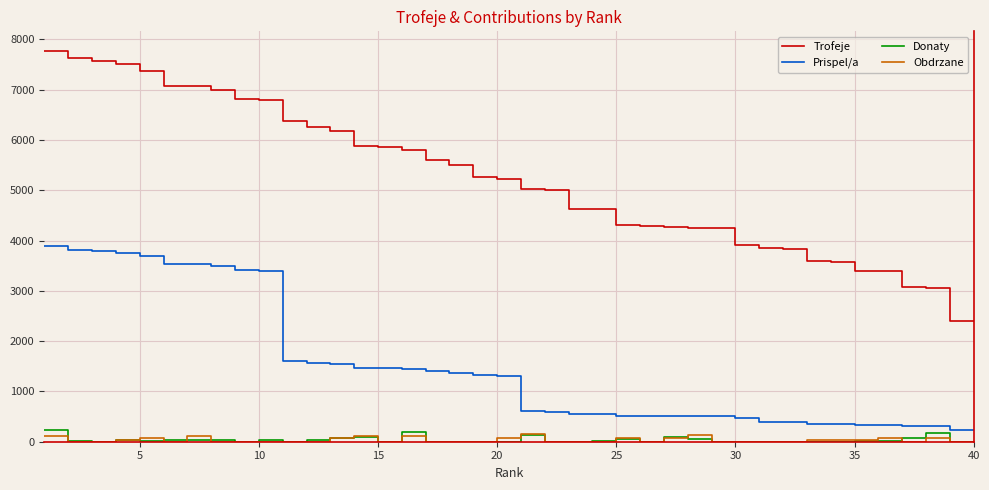

What is the maximum value for Donaty?

228